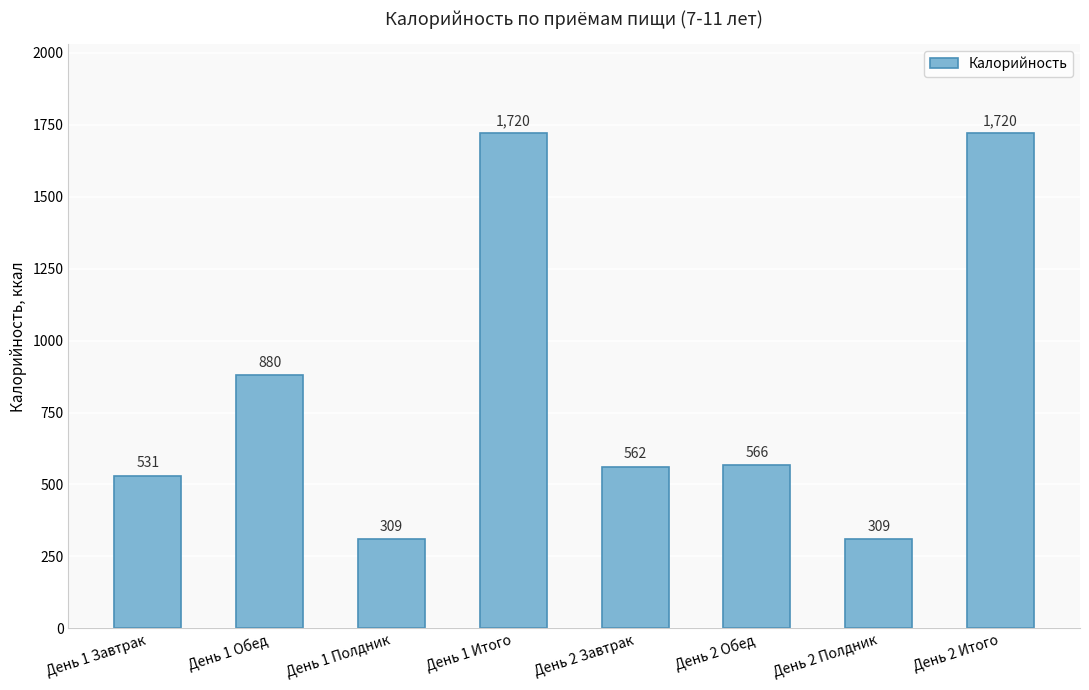

What is the change in value from День 1 Обед to День 2 Итого?

+839.9